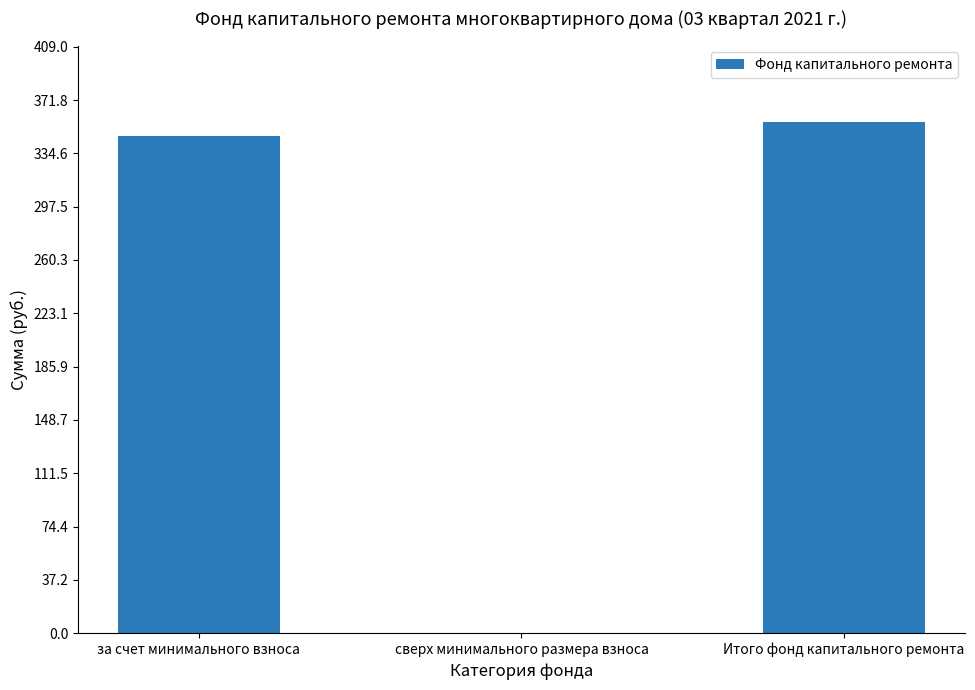

How many series are shown in this chart?

1